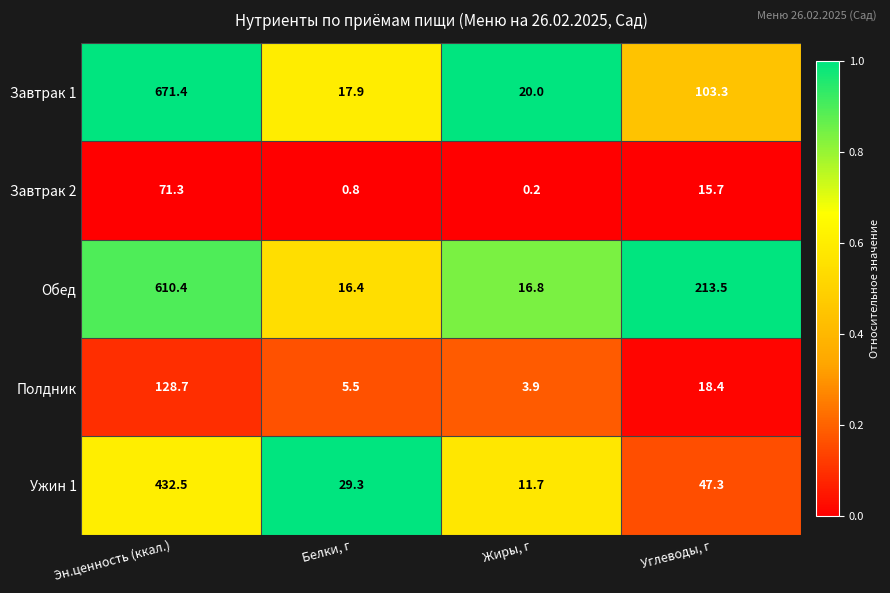

Which category has the highest value across all series?

Эн.ценность (ккал.)